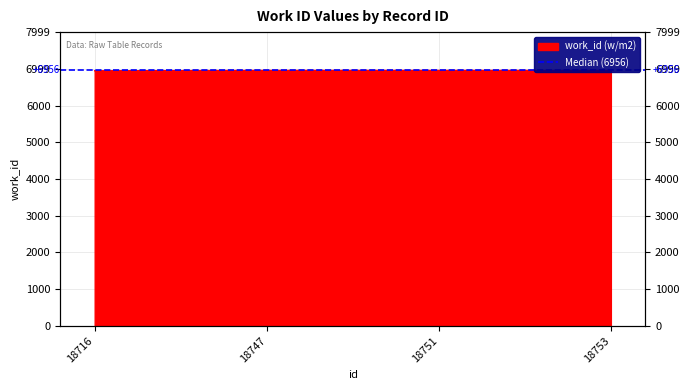

The value at 18753 is 6956. True or false?

True